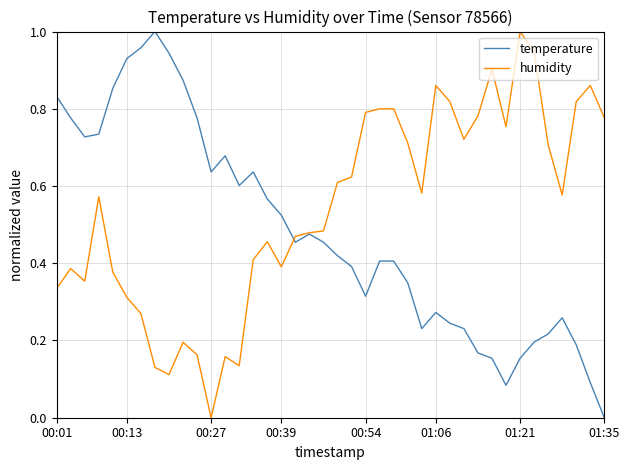

List the series in order of their overall mean, lowest first.

temperature, humidity